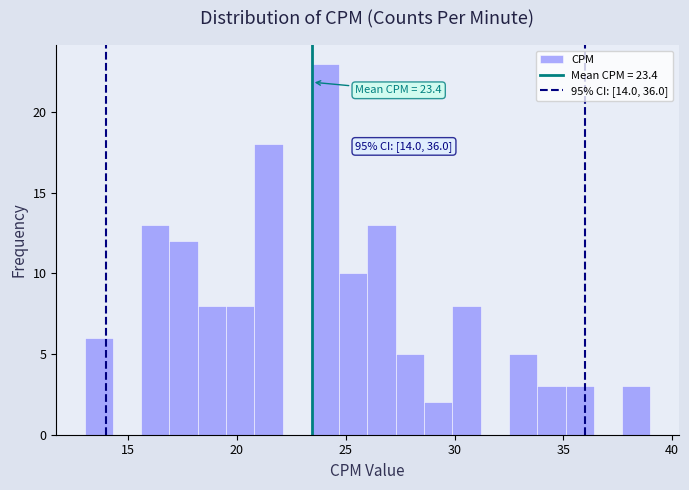

Read against the x-axis, roughly where is the centre of the tallest bar?

24.0